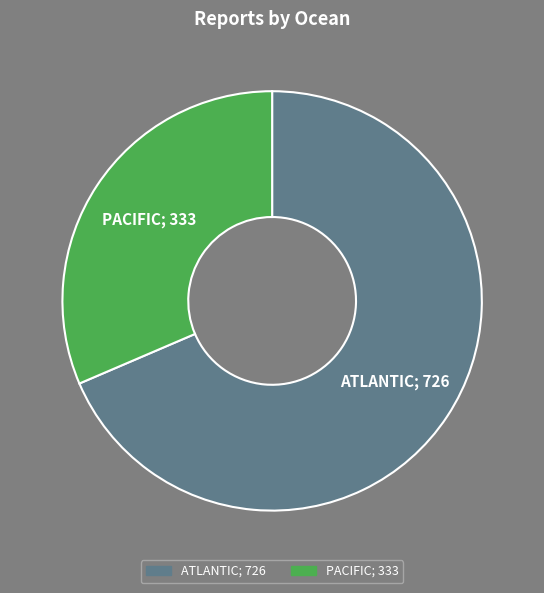

Is there a majority slice in this chart?

Yes